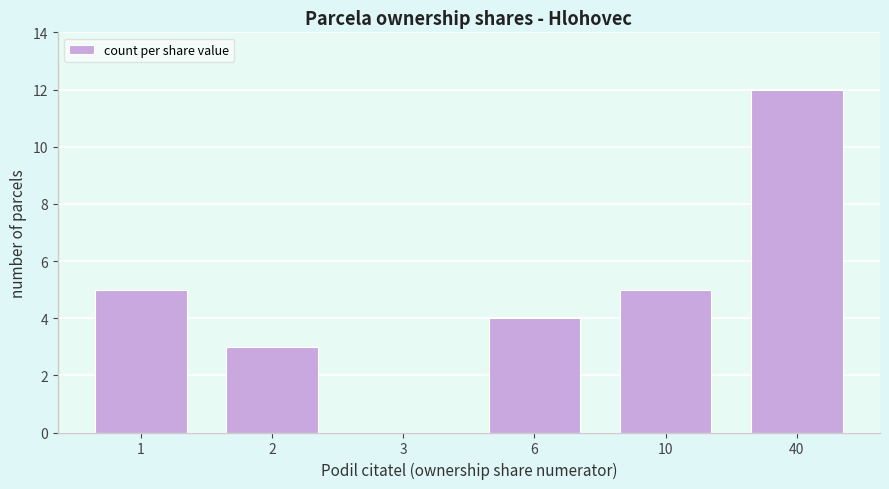

Reading left to right, what are all the values shown in this chart?

1=5	2=3	3=0	6=4	10=5	40=12